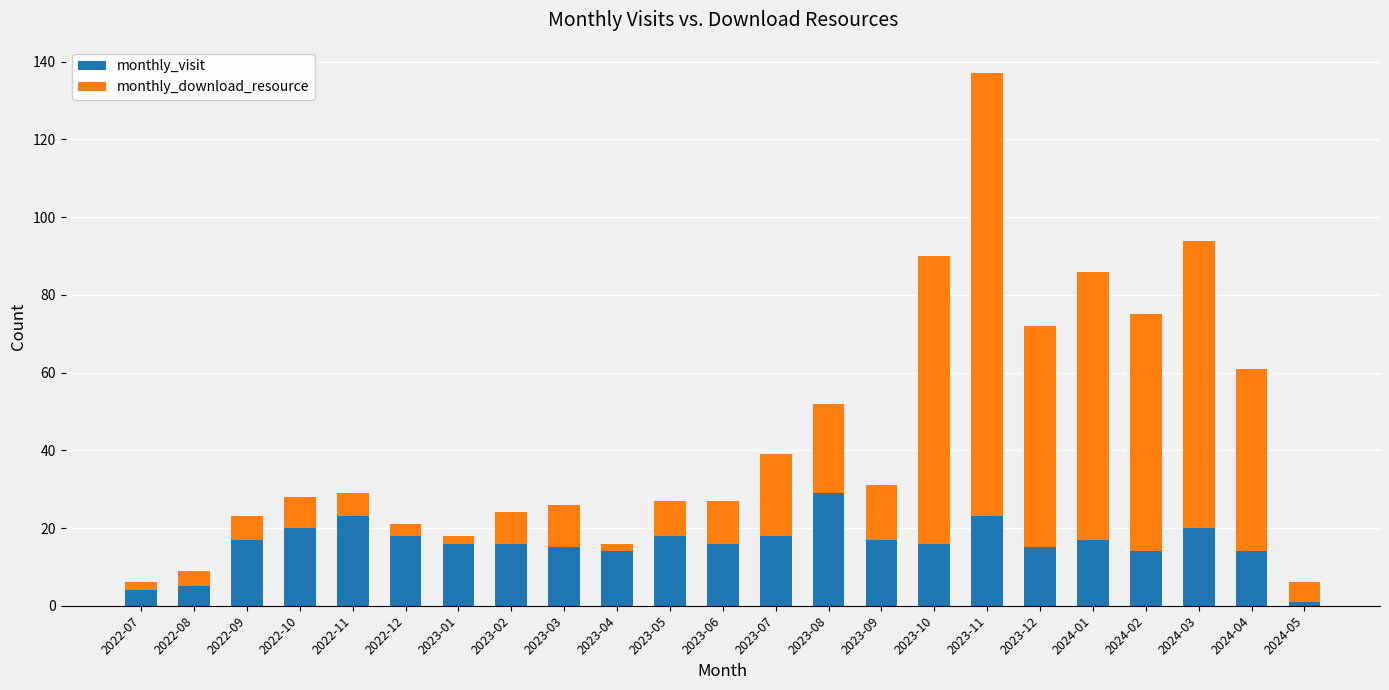

Is it true that monthly_visit equals 4 at 2022-07?

True